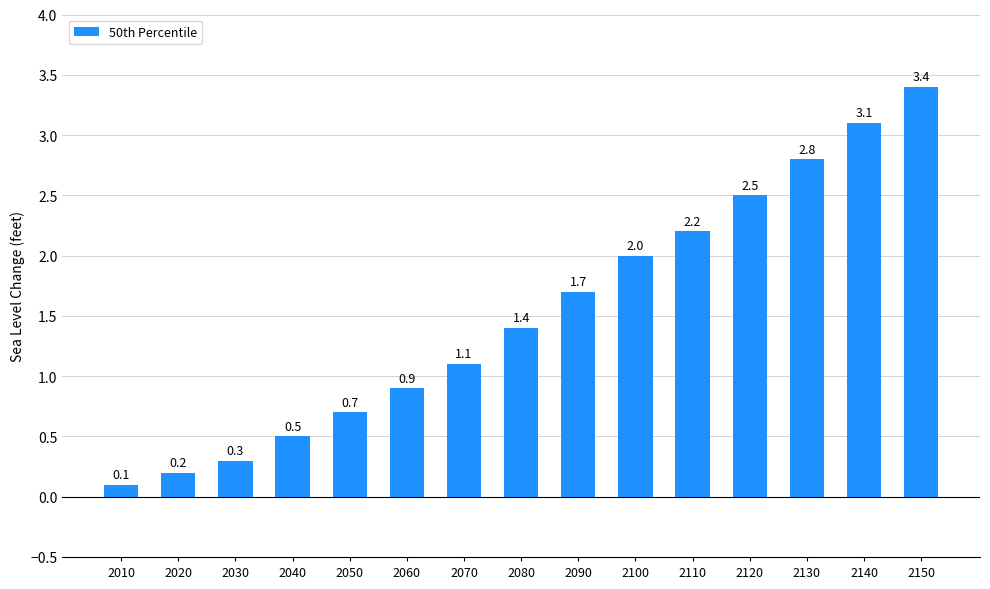

Which has a higher value, 2010 or 2060?

2060